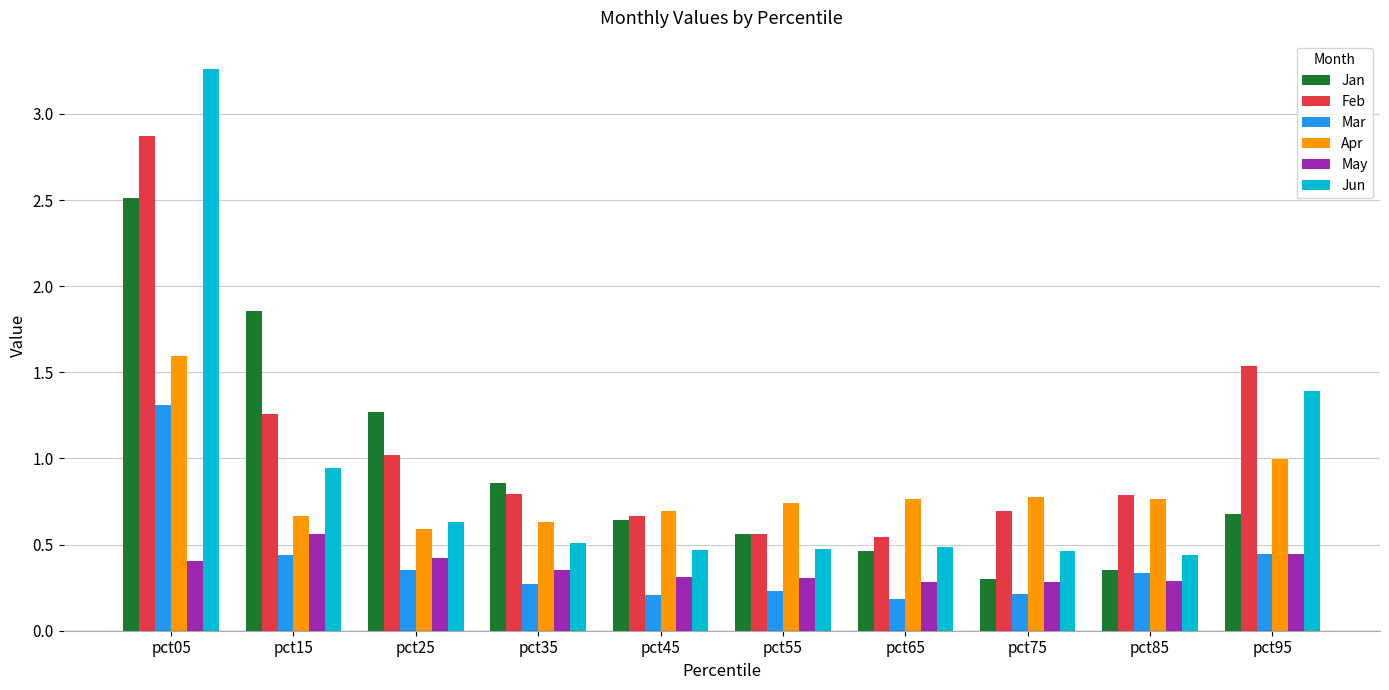

What is the difference between the highest and lowest values at pct15?

1.4